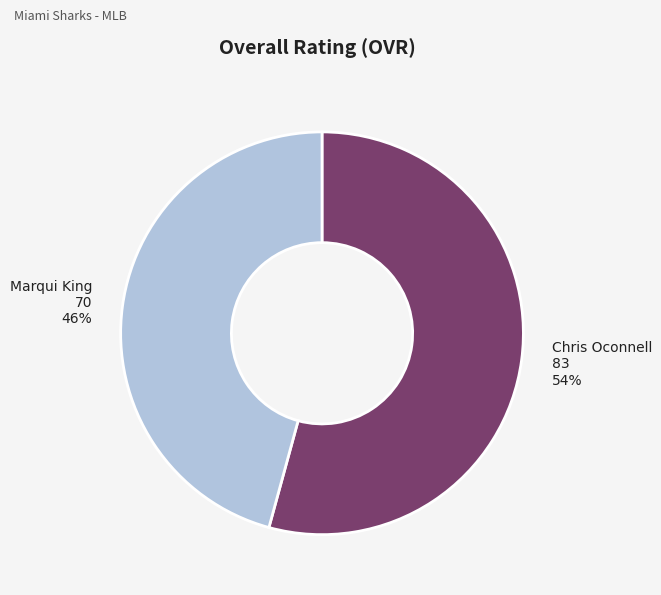

To the nearest percent, what portion does Chris Oconnell represent?

54%